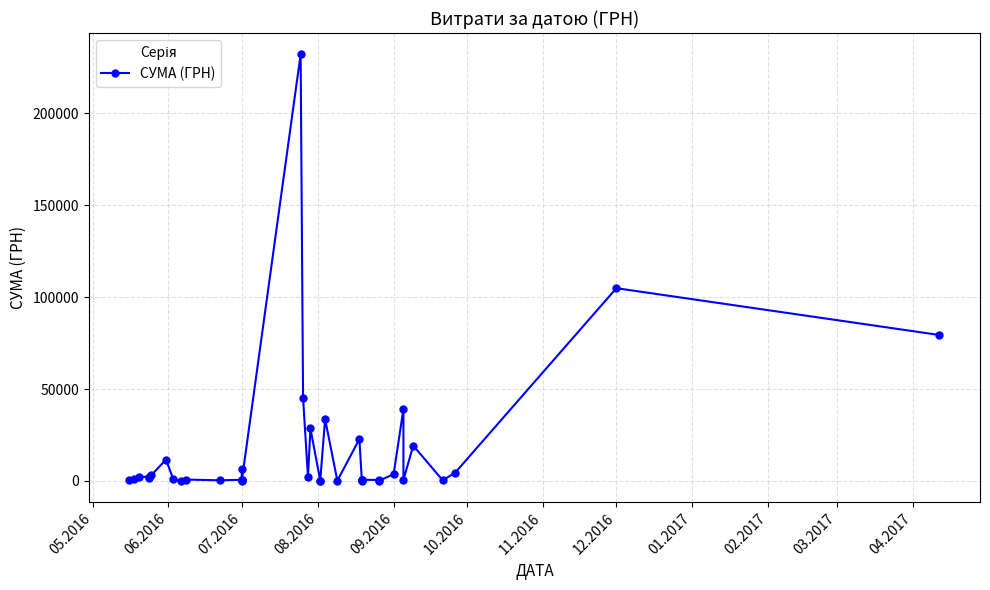

The value at 16 is 121417.0. True or false?

False